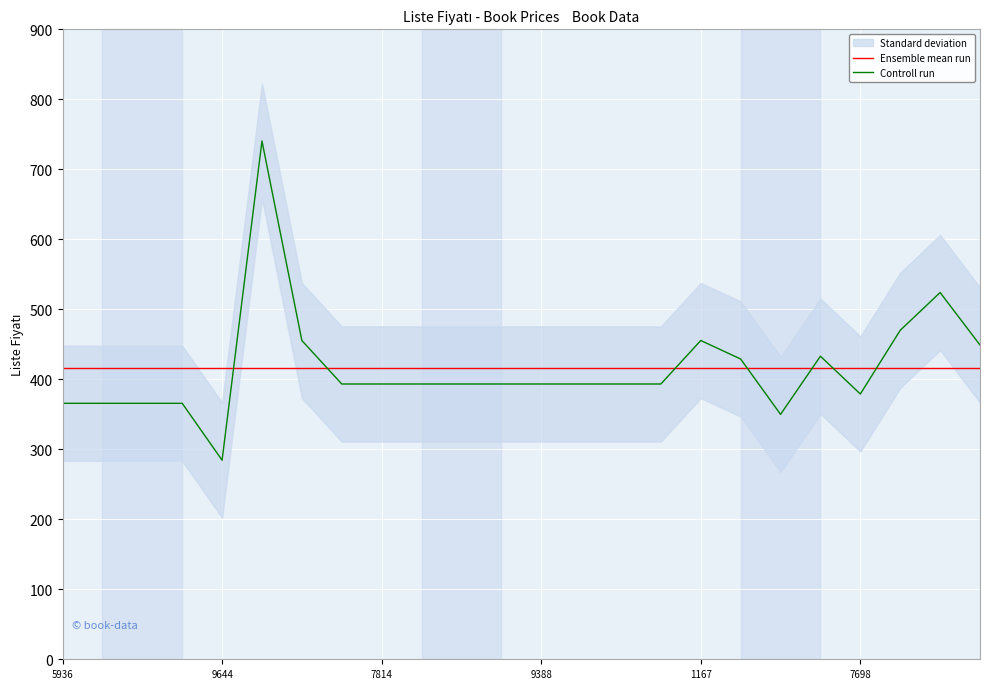

What is the sum of all Controll run values?

9972.1